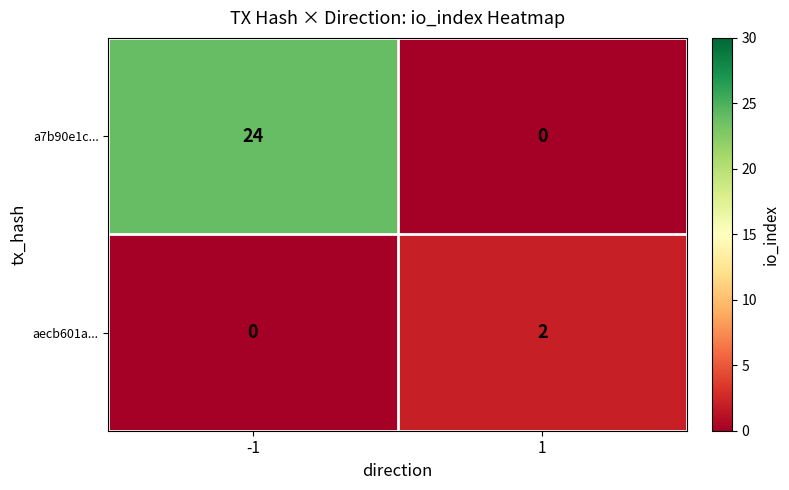

True or false: a7b90e1c... has a value of 0 at 1.

True